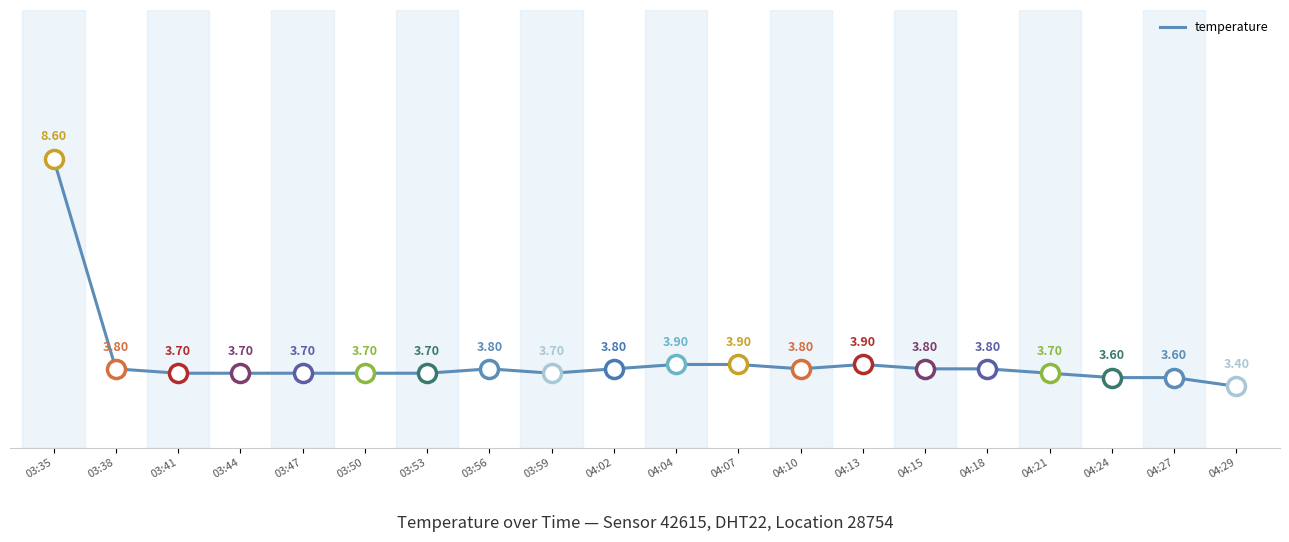

Which category has the lowest value across all series?

04:29